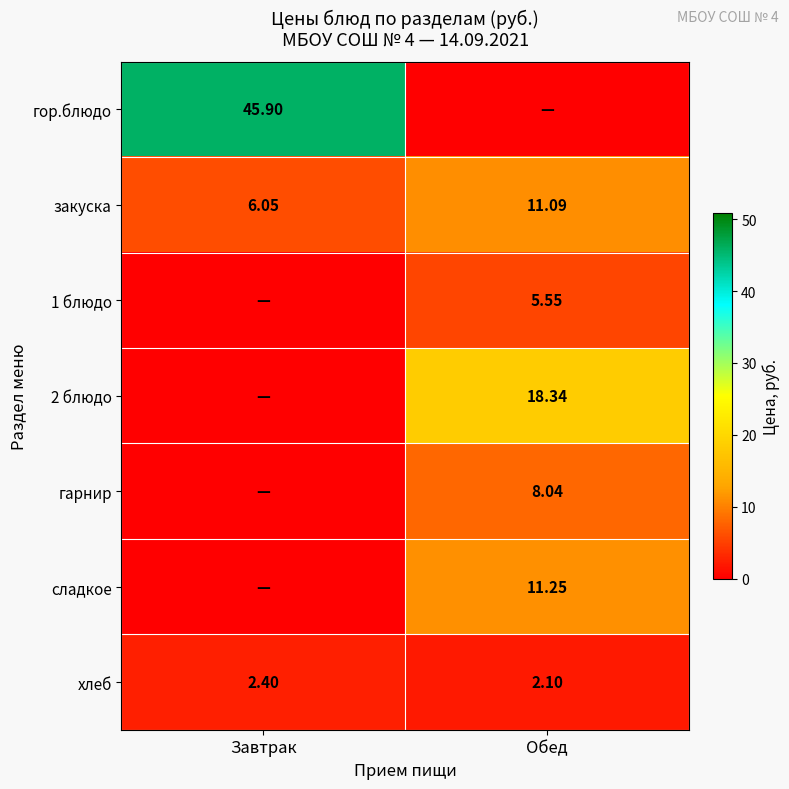

Is the value of хлеб at Завтрак greater than the value of гарнир at Обед?

No